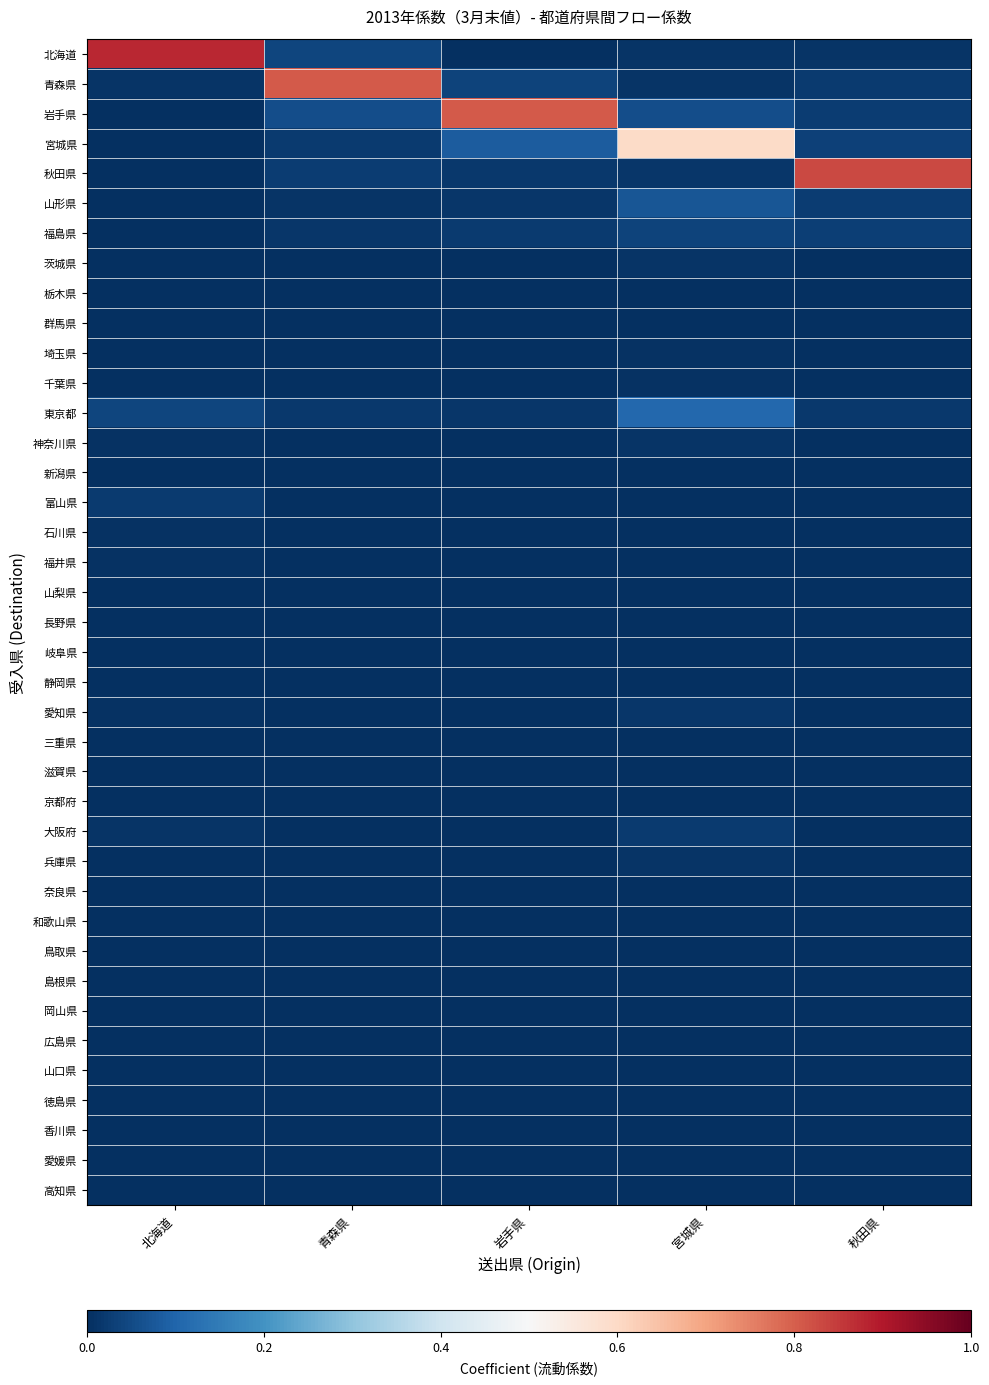

Rank the series at 宮城県 from lowest to highest value.

島根県, 高知県, 鳥取県, 徳島県, 福井県, 滋賀県, 山口県, 山梨県, 長野県, 岐阜県, 愛媛県, 富山県, 三重県, 群馬県, 和歌山県, 奈良県, 香川県, 栃木県, 岡山県, 石川県, 新潟県, 広島県, 京都府, 静岡県, 千葉県, 埼玉県, 北海道, 兵庫県, 神奈川県, 茨城県, 青森県, 愛知県, 秋田県, 大阪府, 福島県, 岩手県, 山形県, 東京都, 宮城県